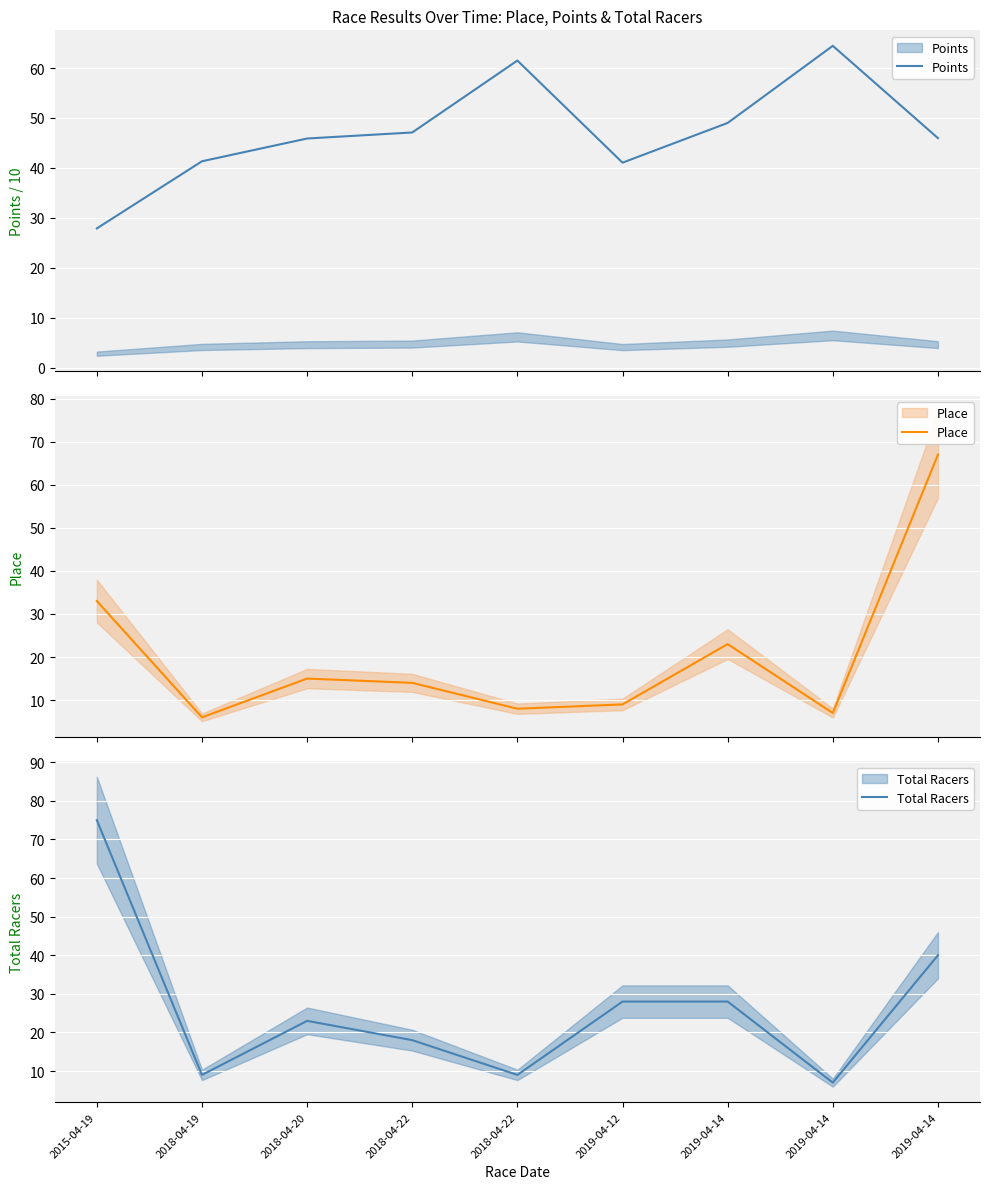

At how many categories does at least one series exceed 24?

9